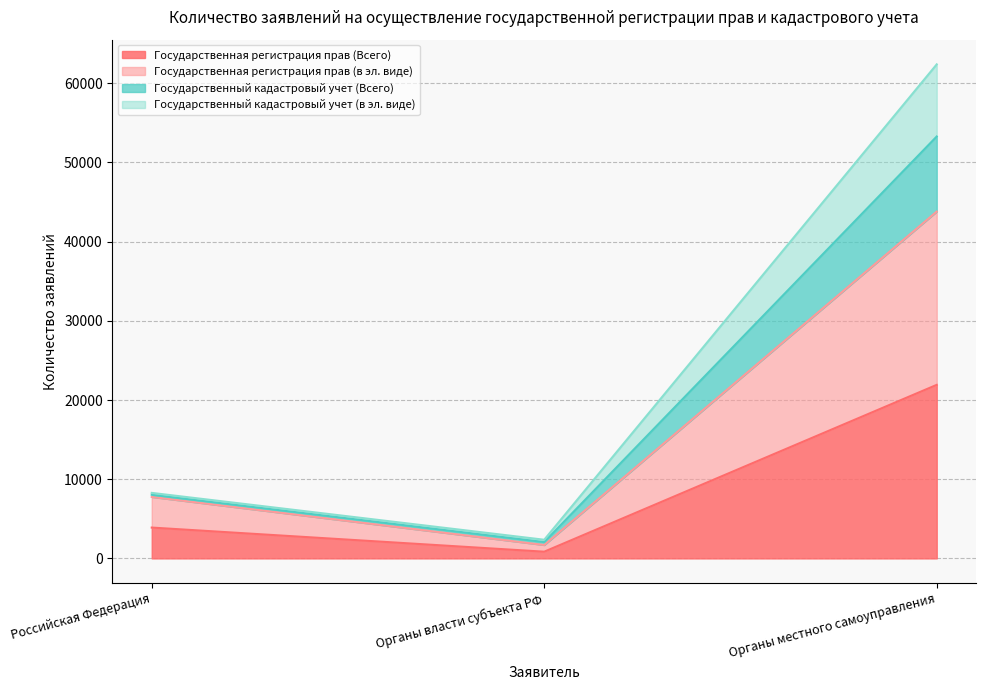

What is the label of the 2nd point from the right?

Органы власти субъекта РФ